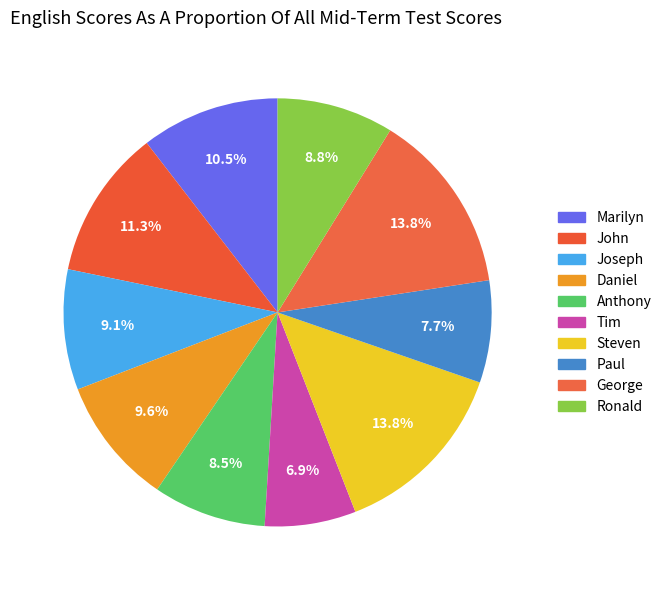

How many slices are in this pie chart?

10